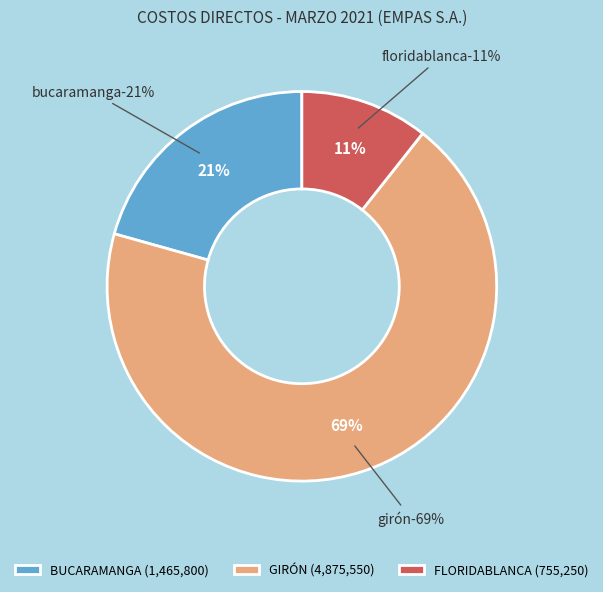

What is the majority slice?

GIRÓN (FE6306)